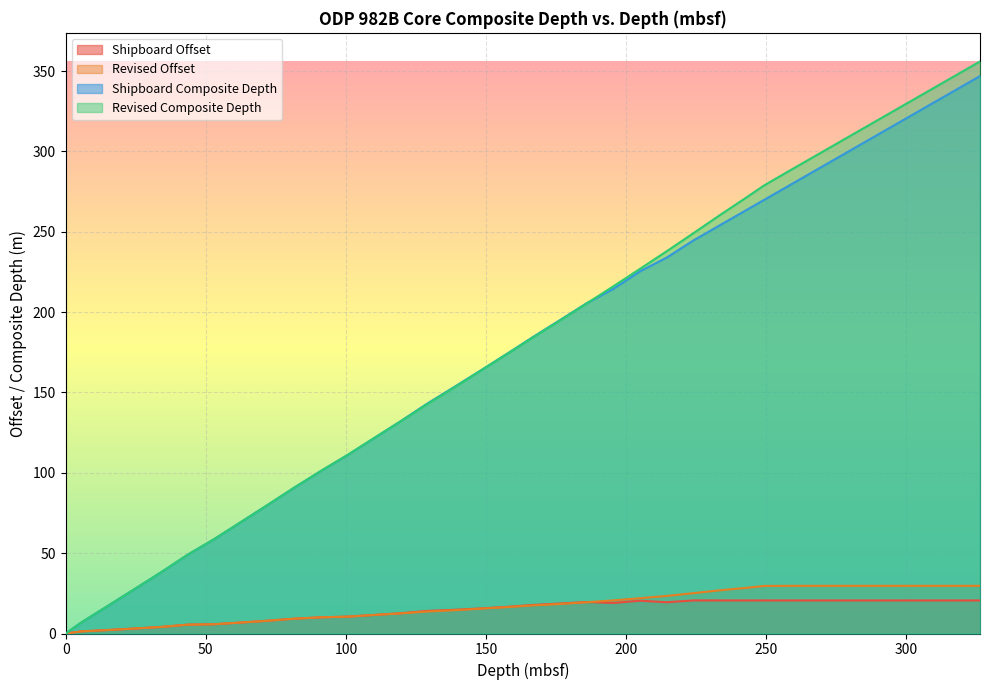

Is it true that Revised Offset equals 5.5 at 19H?

False